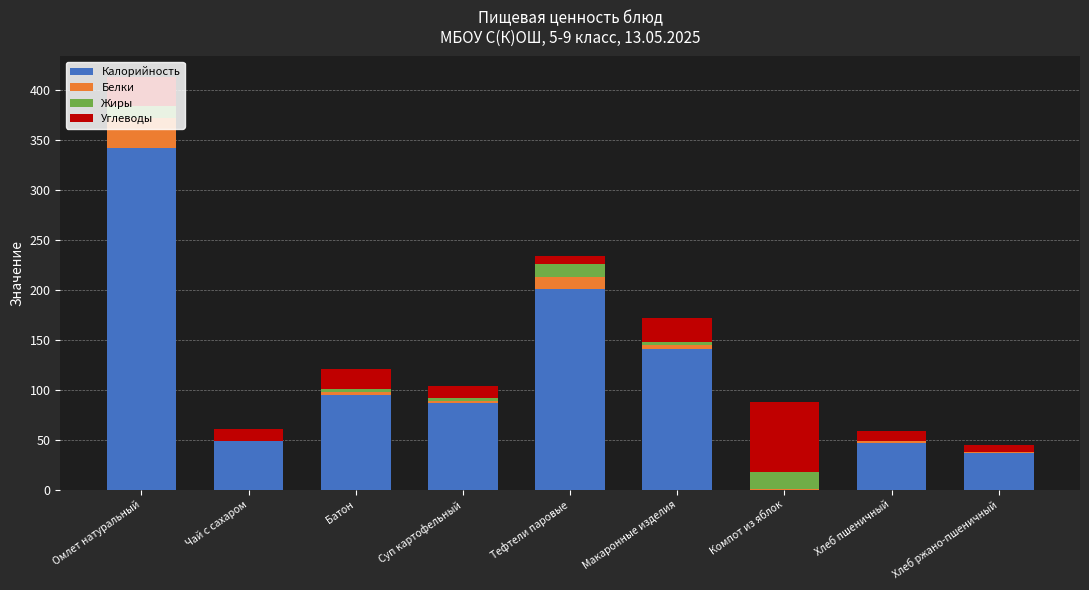

At which category is the sum across all series the highest?

Омлет натуральный